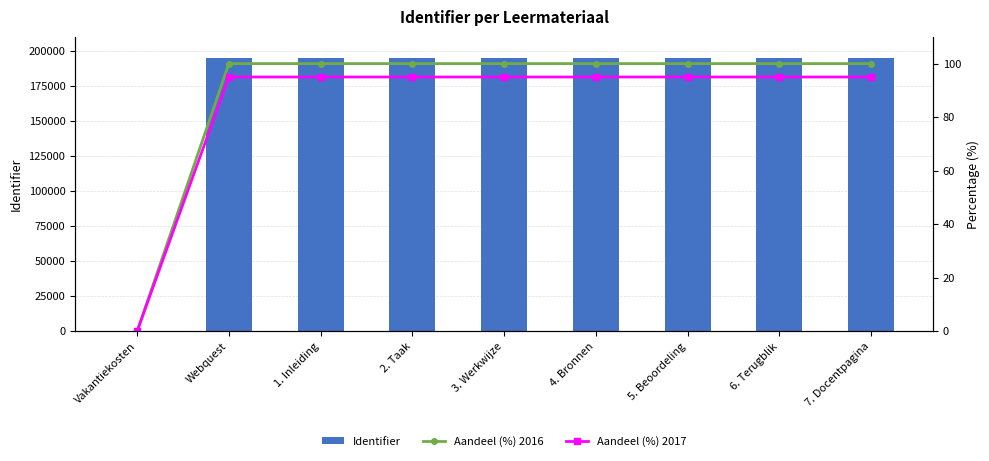

At which label does Identifier reach its peak?

7. Docentpagina